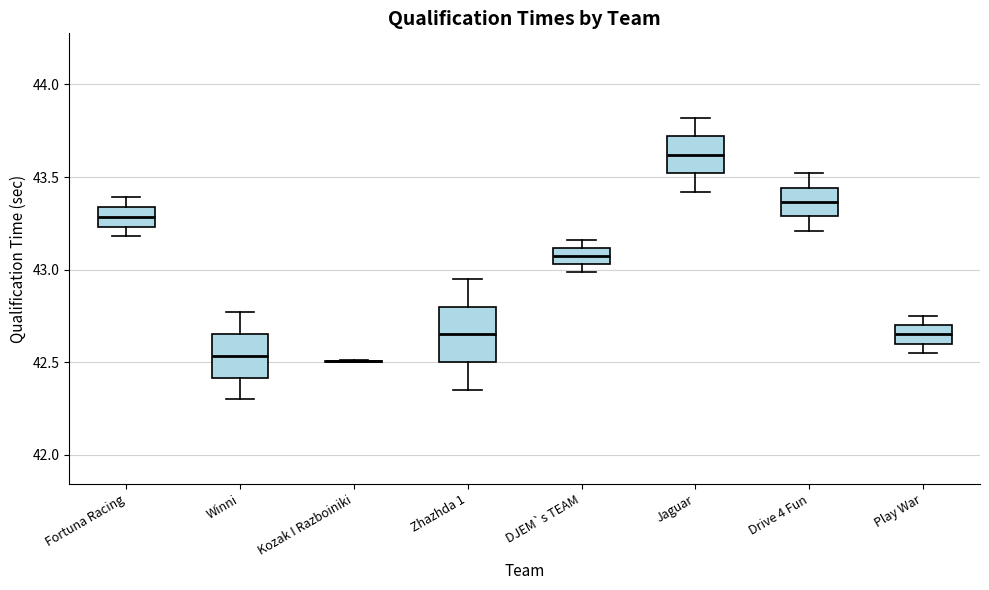

Where does the upper whisker of the box for Fortuna Racing end on the y-axis? The values are not printed on the chart, so give them approximately, as read against the axis.

43.40